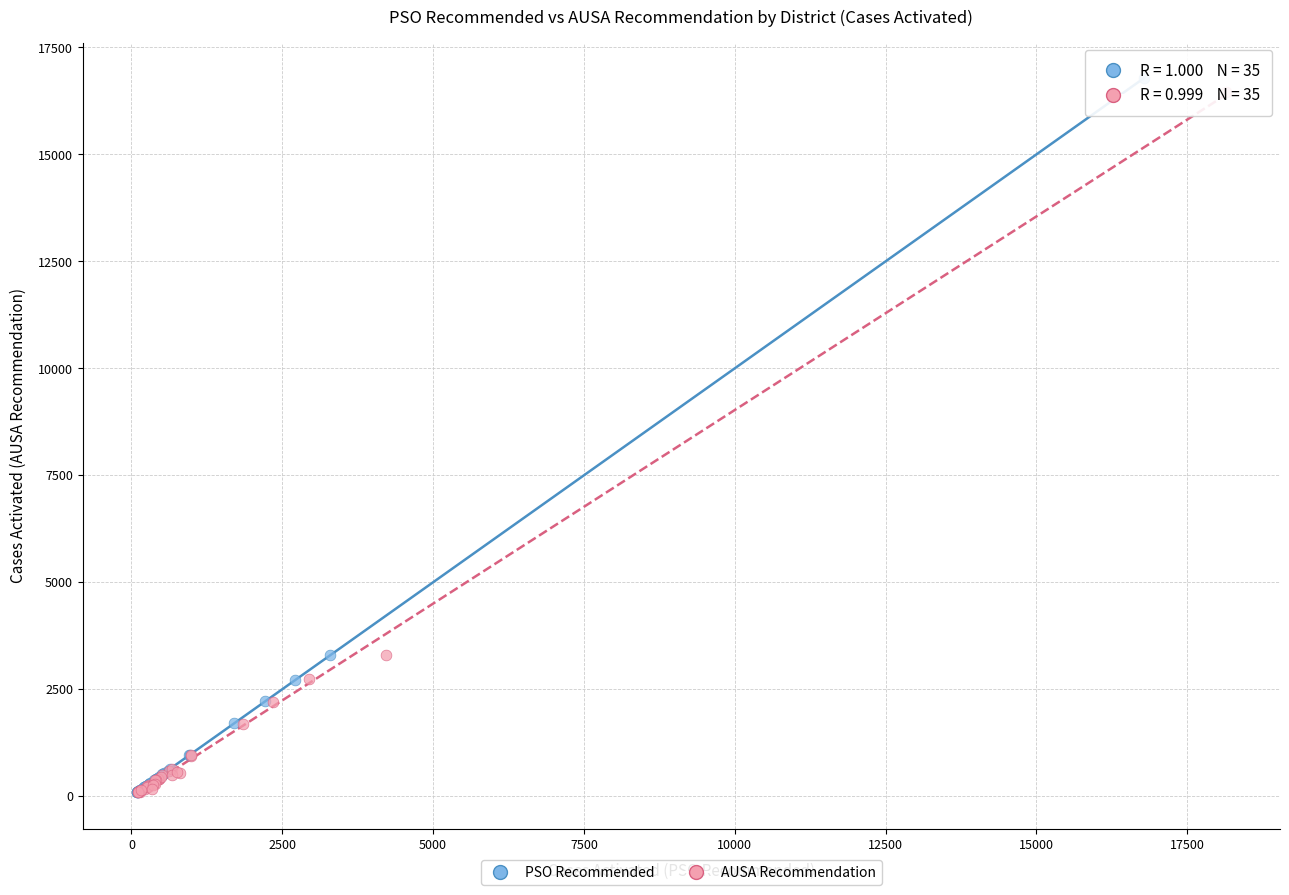

Which series reaches the maximum Y coordinate?

PSO Recommended